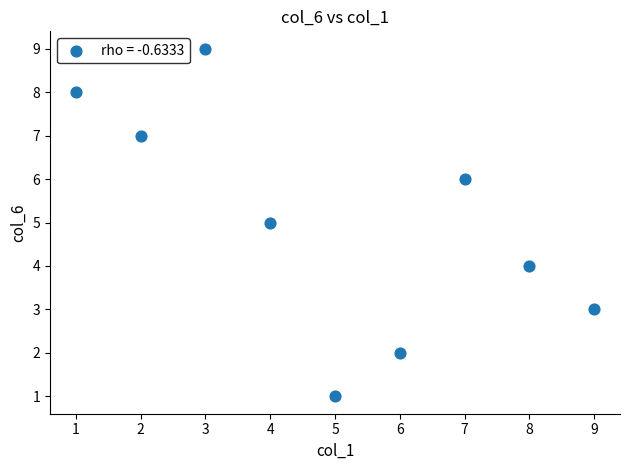

What is the range of X values (max minus min)?

8